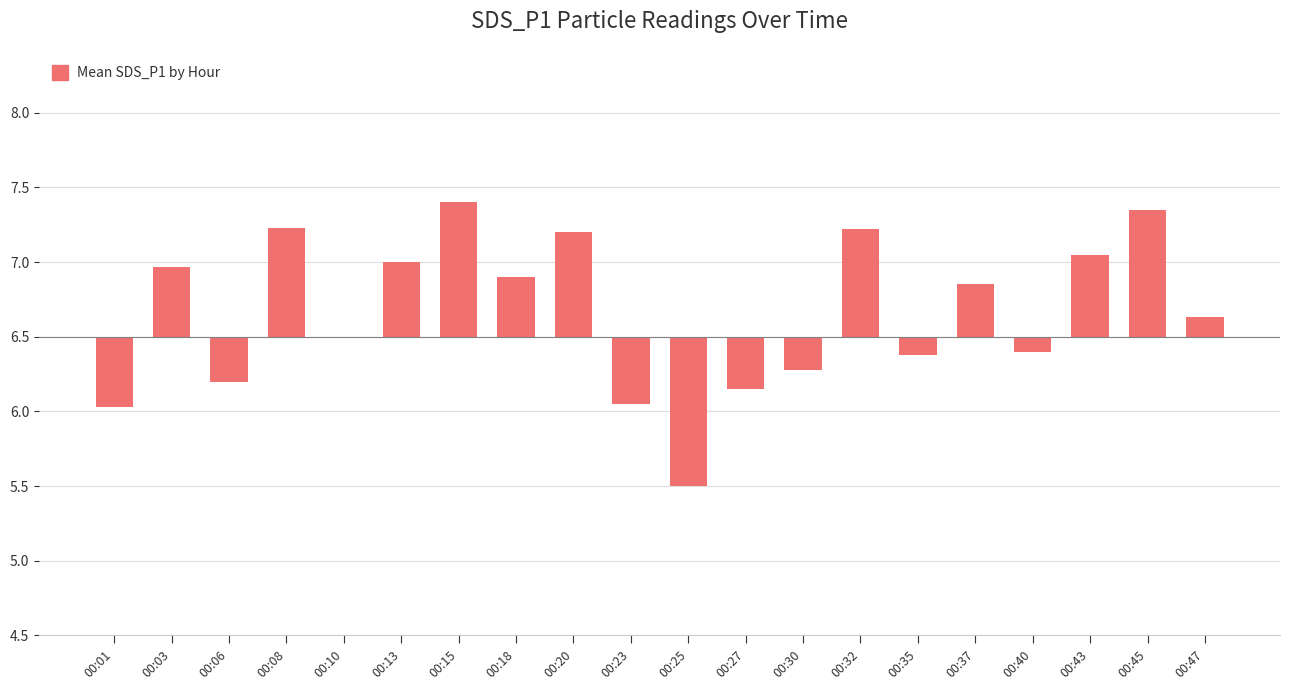

What is the value of the 15th bar from the left?

-0.1